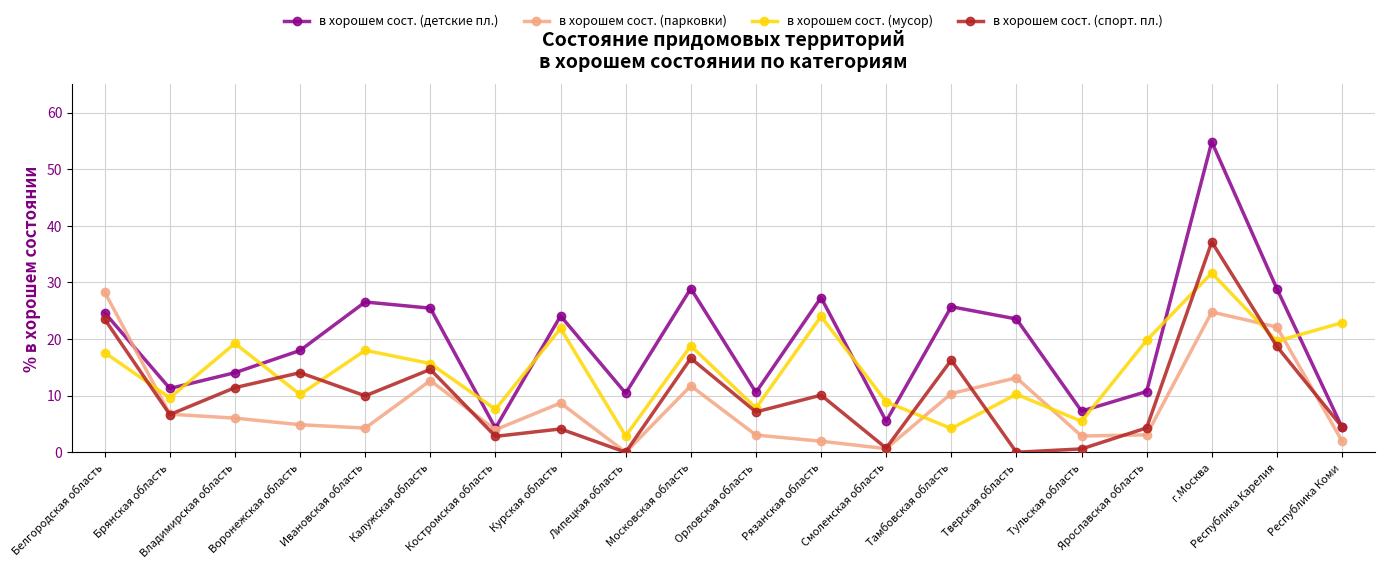

Which series has the widest spread of values?

в хорошем сост. (детские пл.)